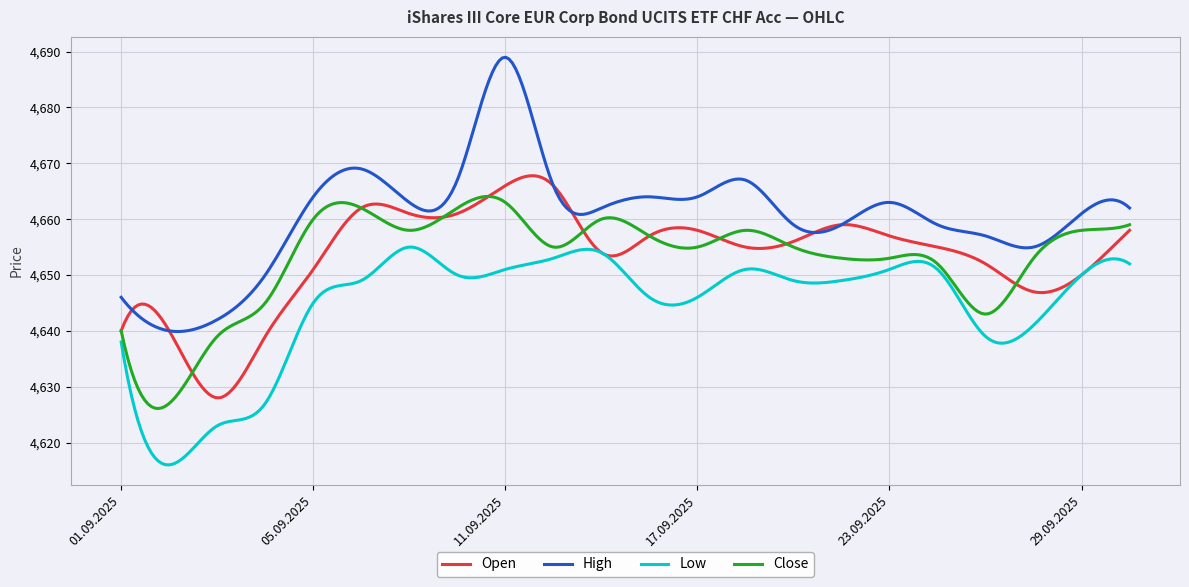

What is the difference between the second highest and second lowest values in the Open series?

39.7